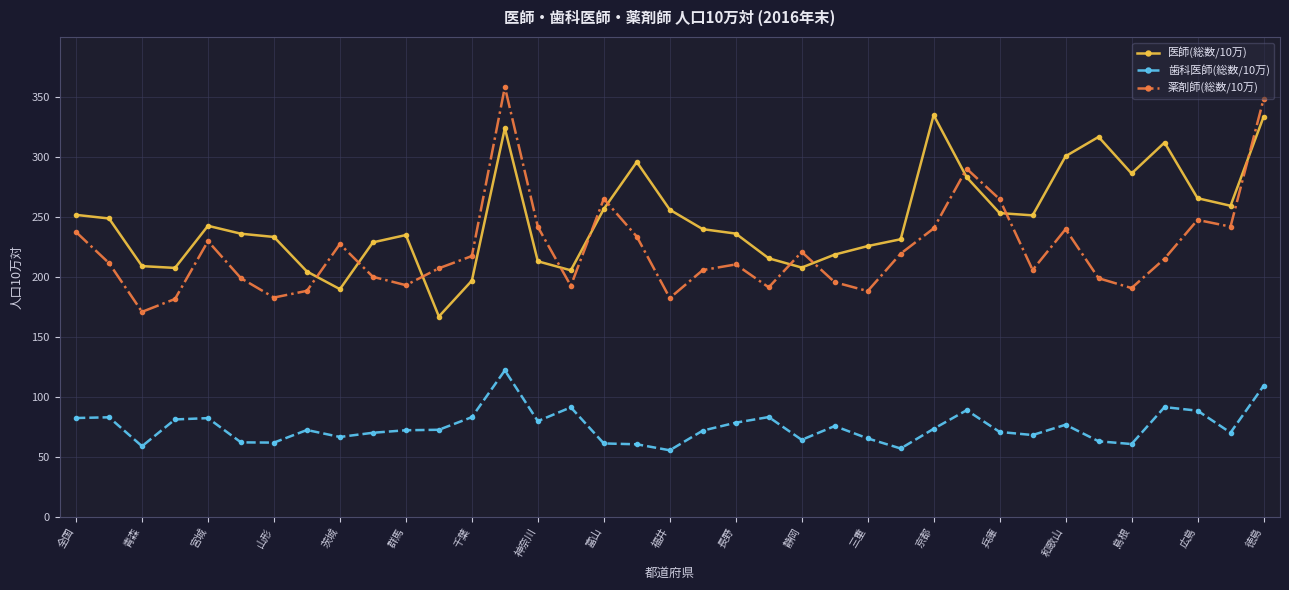

What is the maximum value shown in the chart?

358.3